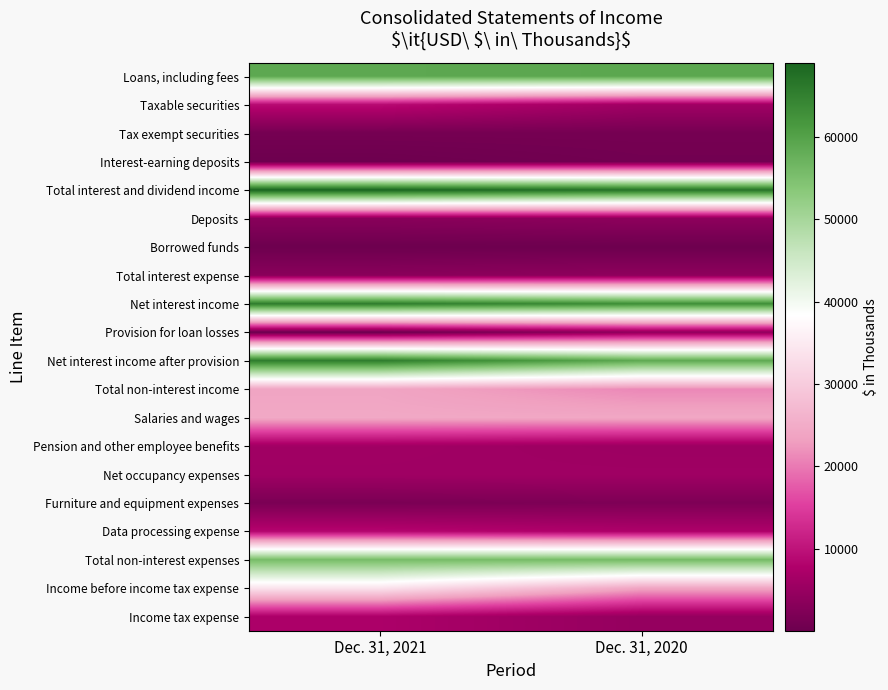

Which label corresponds to the largest value in the chart?

Dec. 31, 2021